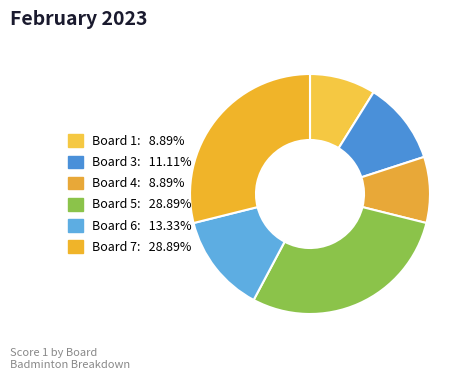

How many slices are in this pie chart?

6